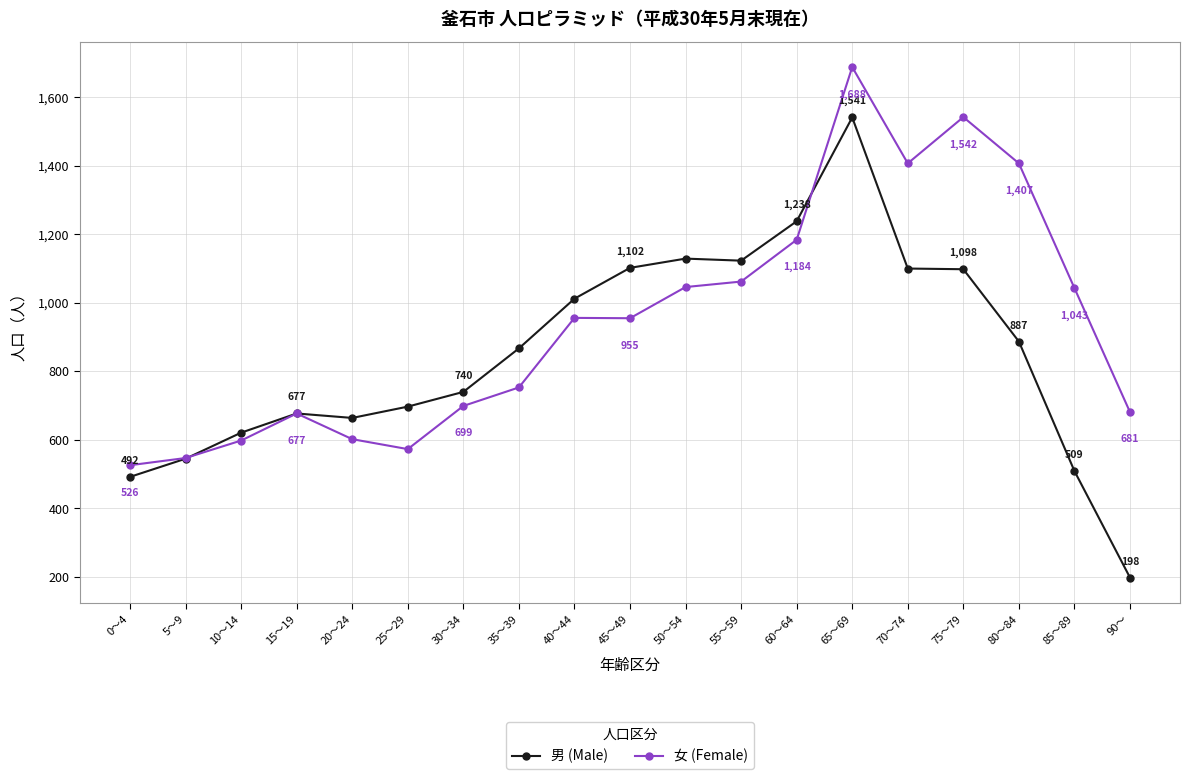

List the series in order of their peak value, highest first.

女 (Female), 男 (Male)